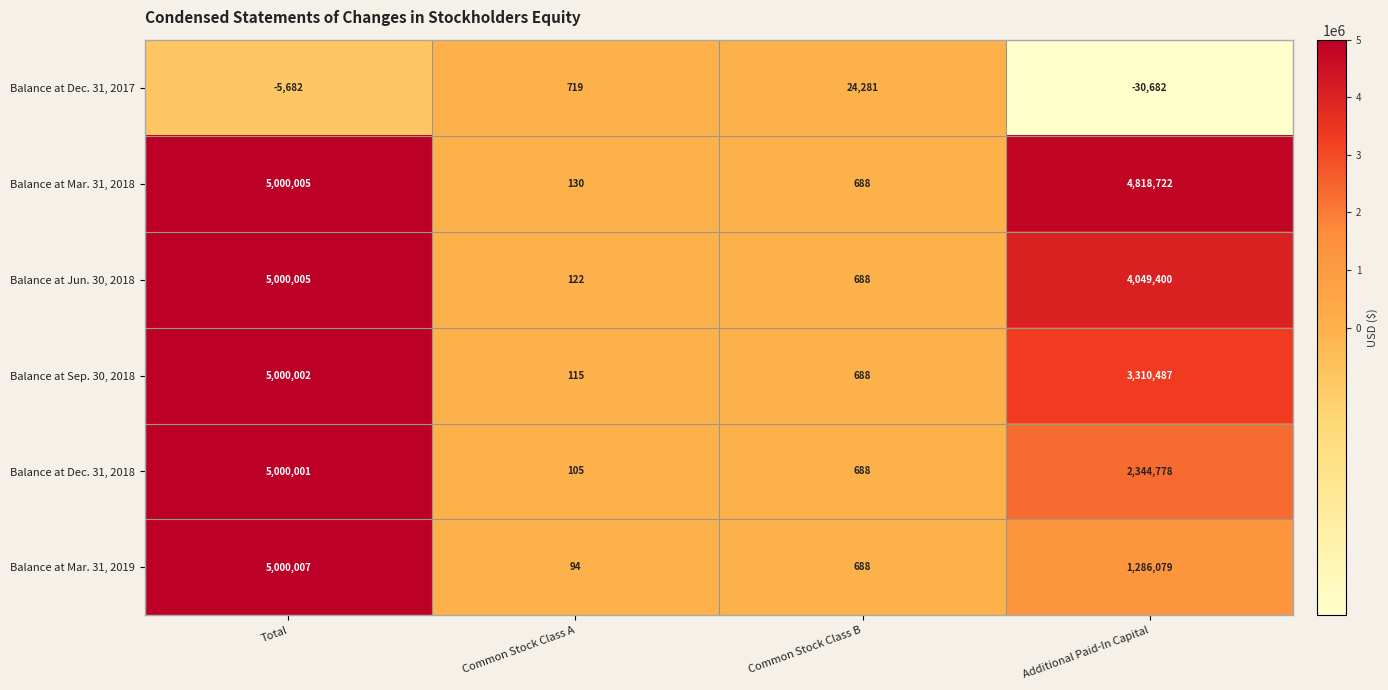

What is the sum of the Balance at Dec. 31, 2018 values at Common Stock Class A and Common Stock Class B?

793